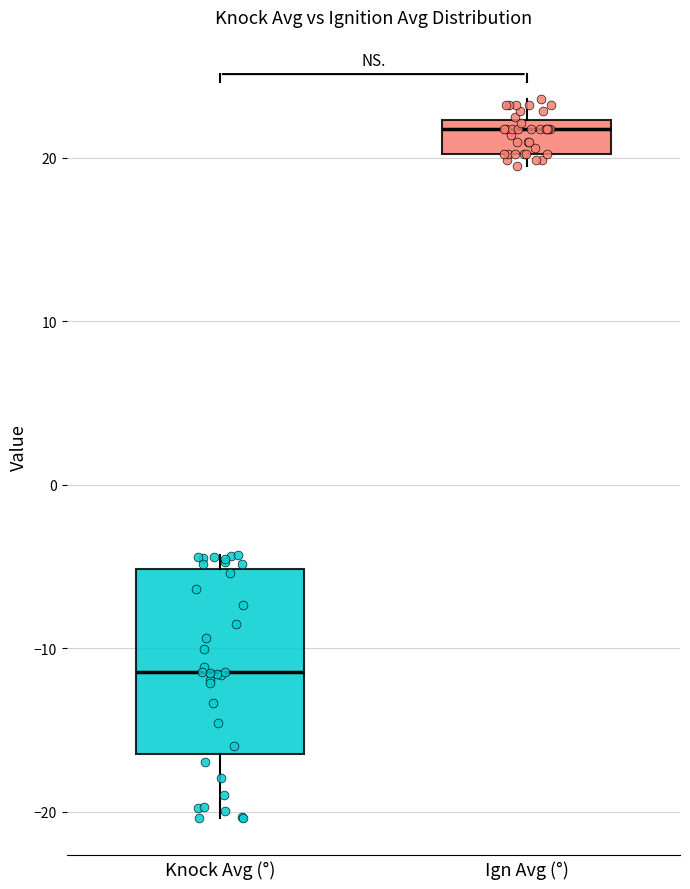

Which box is the tallest, from its lower edge to its upper edge?

Knock Avg (°)